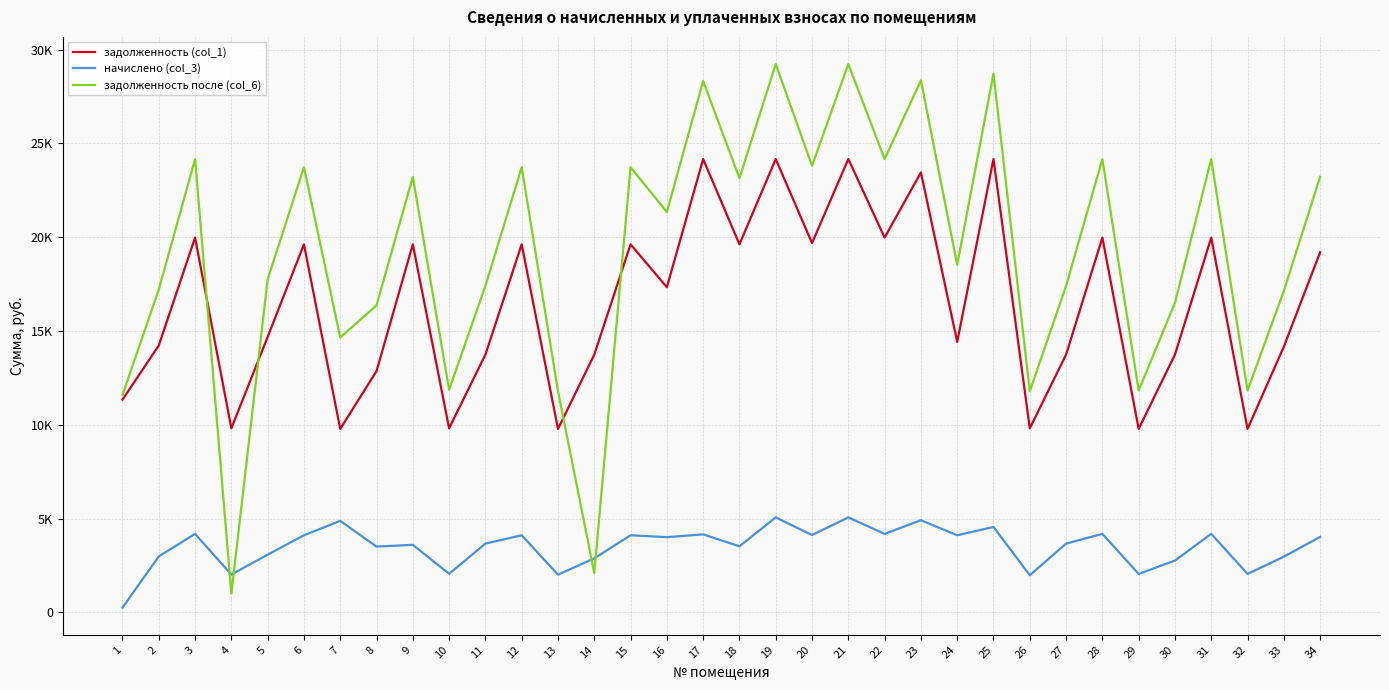

Between which two adjacent categories do начислено (col_3) and задолженность после (col_6) first intersect?

3 and 4